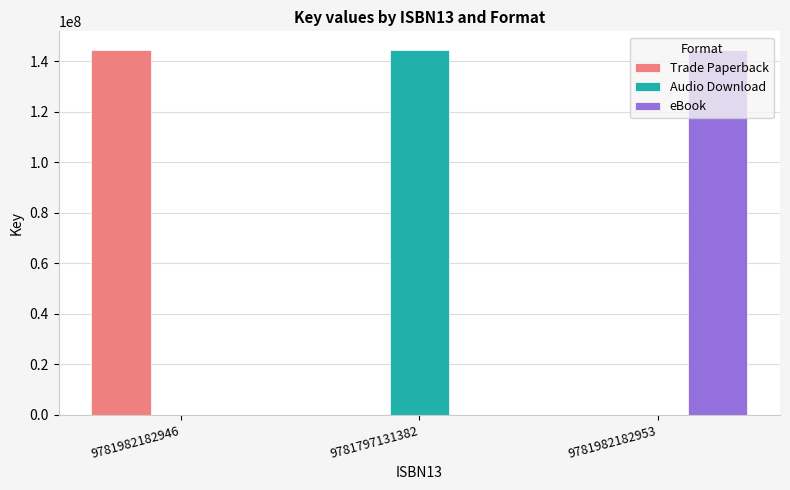

What is the spread (max minus min) of values at 9781797131382?

144703594